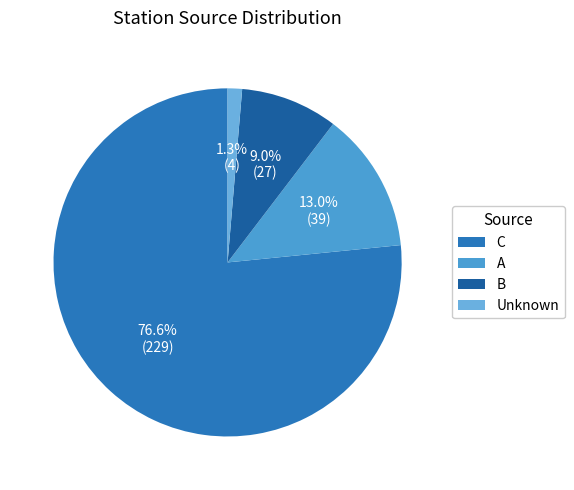

What is the largest slice in the pie chart?

C